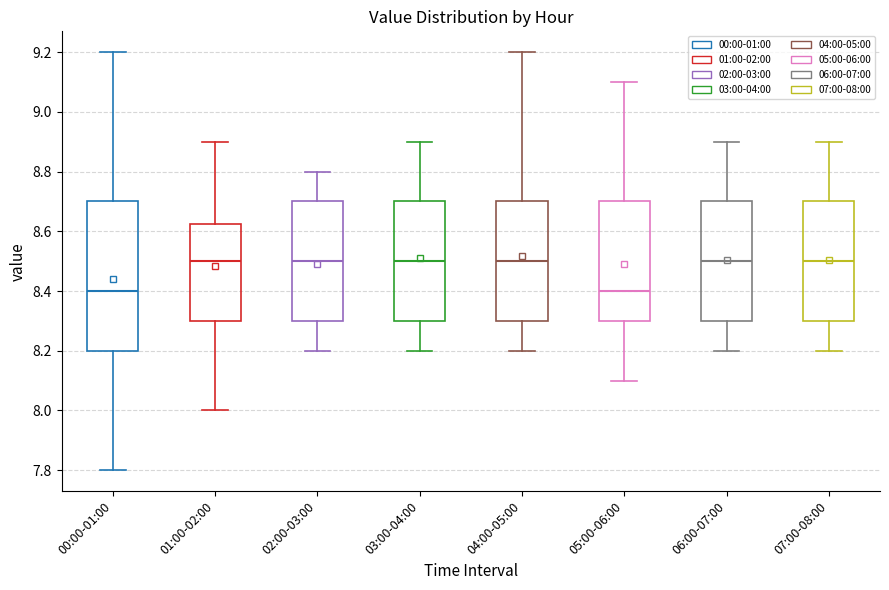

Reading left to right, transcribe this box plot: for each box, give where its median line is, the range the box spans, and where its two whiskers end, as read against the y-axis. The values are not printed on the chart, so give them approximately, as read against the axis.

00:00-01:00: median 8.40, box 8.20 to 8.70, whiskers 7.80 to 9.20
01:00-02:00: median 8.50, box 8.30 to 8.62, whiskers 8.00 to 8.90
02:00-03:00: median 8.50, box 8.30 to 8.70, whiskers 8.20 to 8.80
03:00-04:00: median 8.50, box 8.30 to 8.70, whiskers 8.20 to 8.90
04:00-05:00: median 8.50, box 8.30 to 8.70, whiskers 8.20 to 9.20
05:00-06:00: median 8.40, box 8.30 to 8.70, whiskers 8.10 to 9.10
06:00-07:00: median 8.50, box 8.30 to 8.70, whiskers 8.20 to 8.90
07:00-08:00: median 8.50, box 8.30 to 8.70, whiskers 8.20 to 8.90